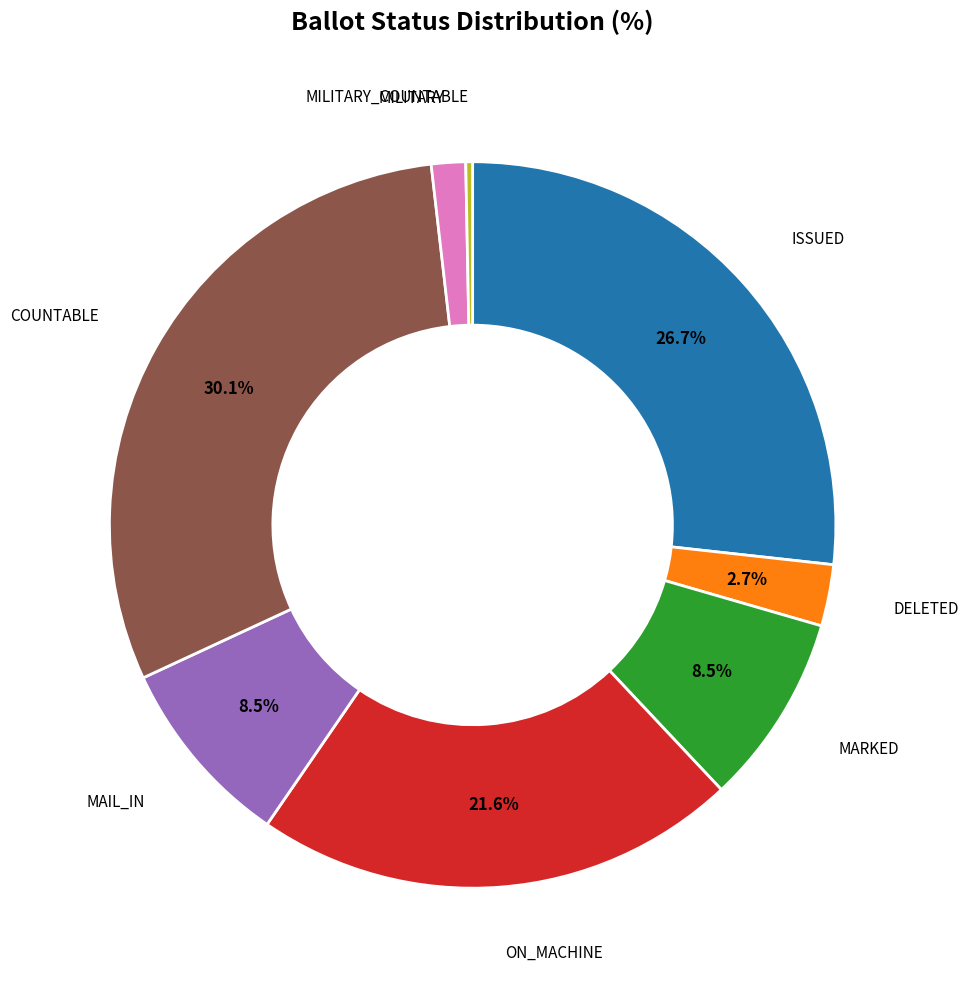

What is the total percentage of MARKED and DELETED?

11.2%